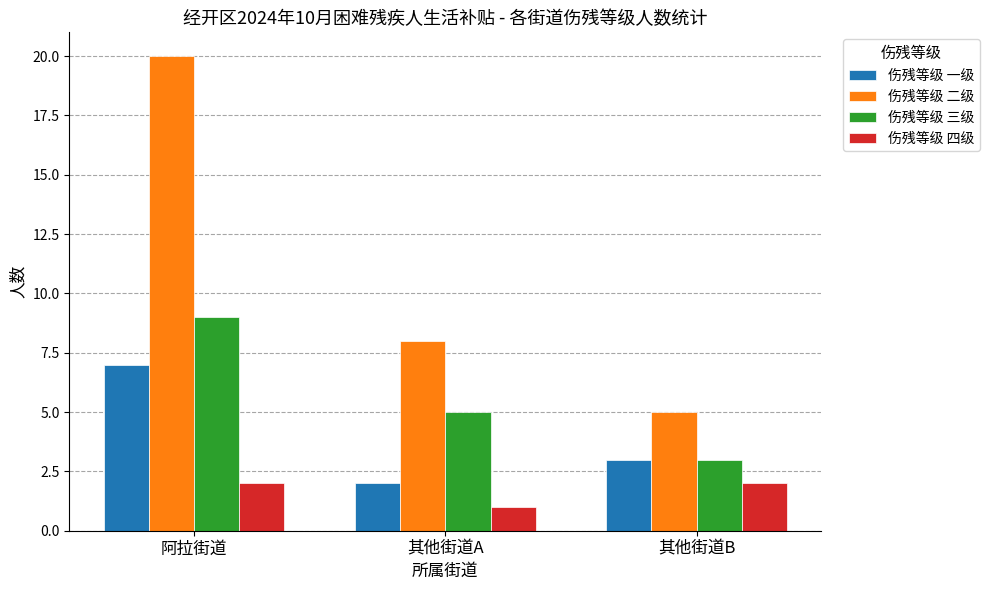

What is the label of the 2nd bar from the left?

其他街道A